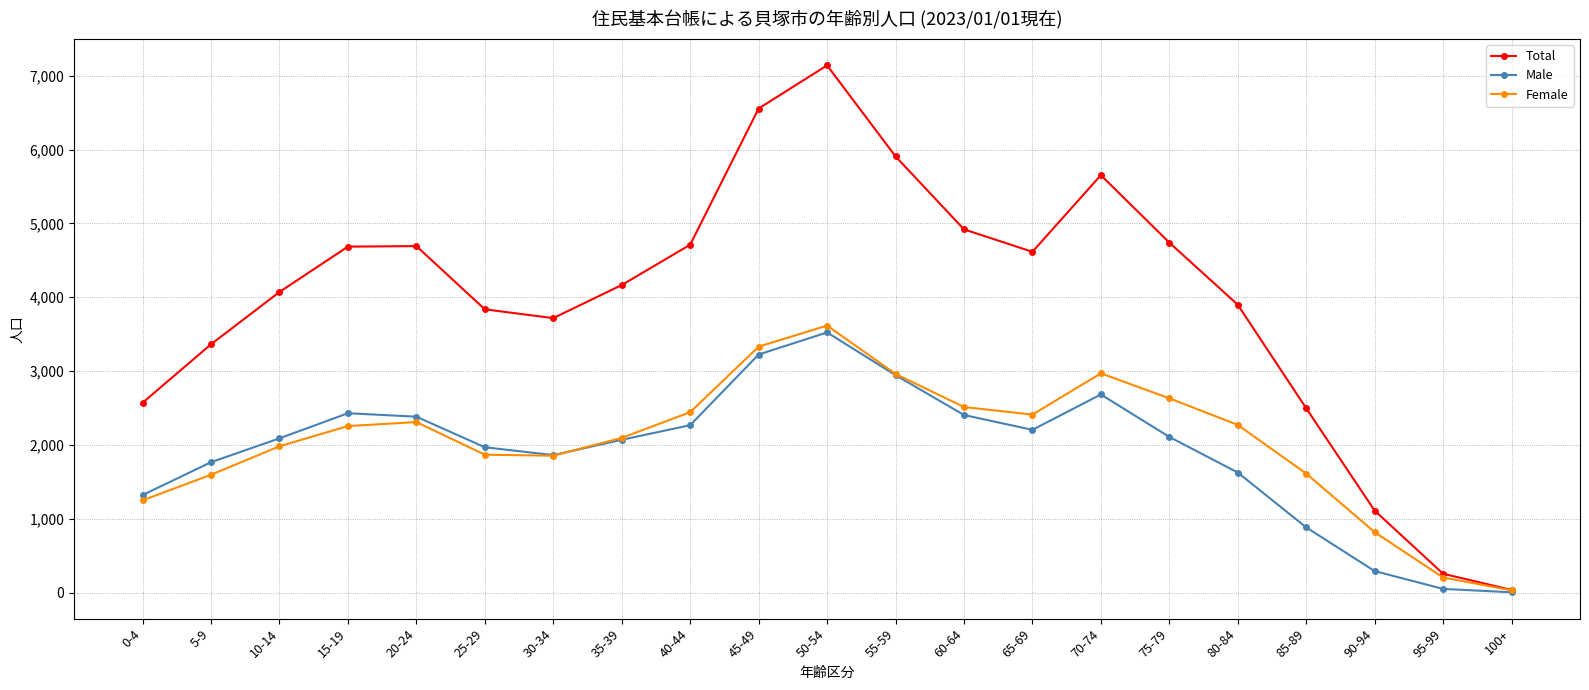

Between 20-24 and 55-59, which series saw the biggest shift?

Total